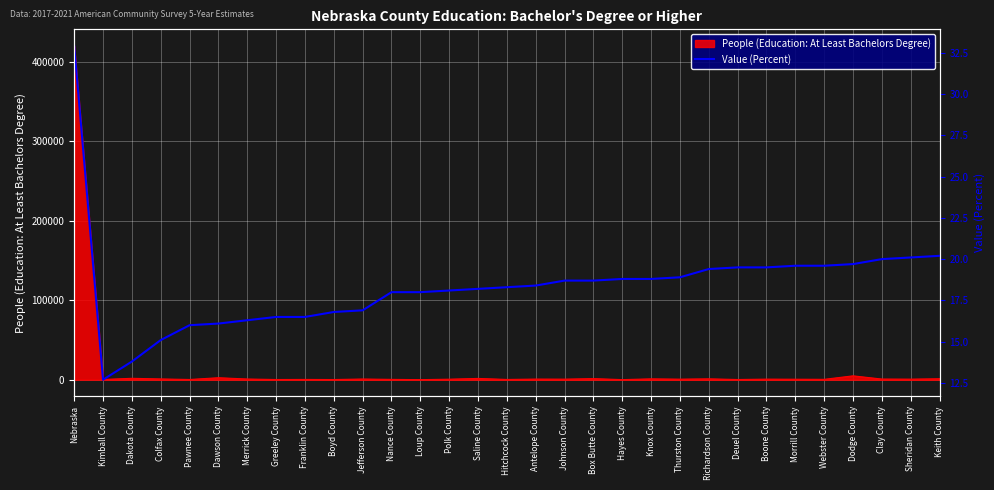

What is the ratio of the value at Polk County to the value at Webster County?

0.9